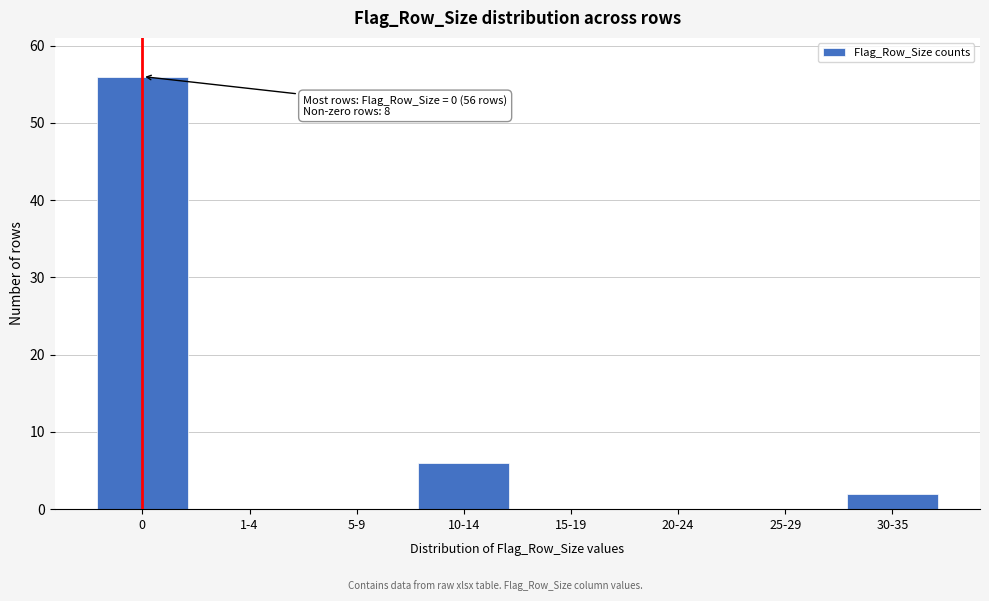

Reading right to left, what are all the values shown in this chart?

30-35=2	25-29=0	20-24=0	15-19=0	10-14=6	5-9=0	1-4=0	0=56